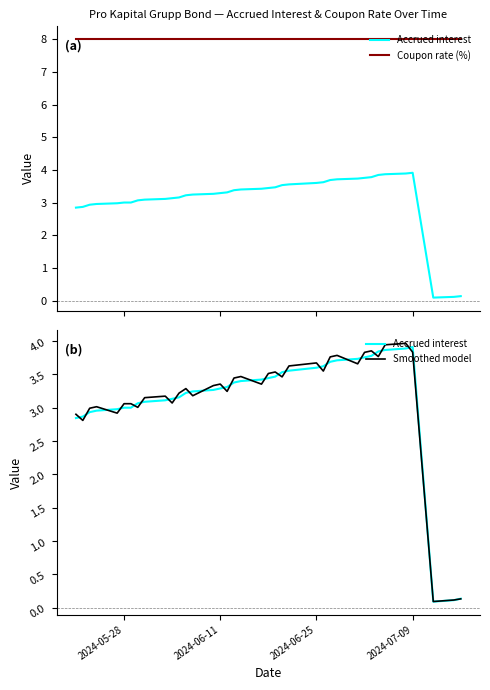

Which category has the highest value across all series?

2024-05-28